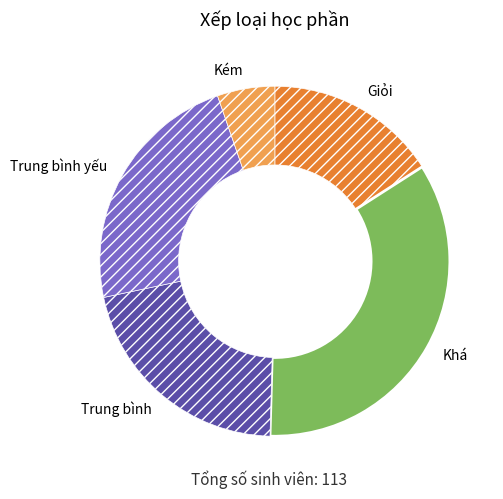

Which category has the smallest portion of the pie?

Kém